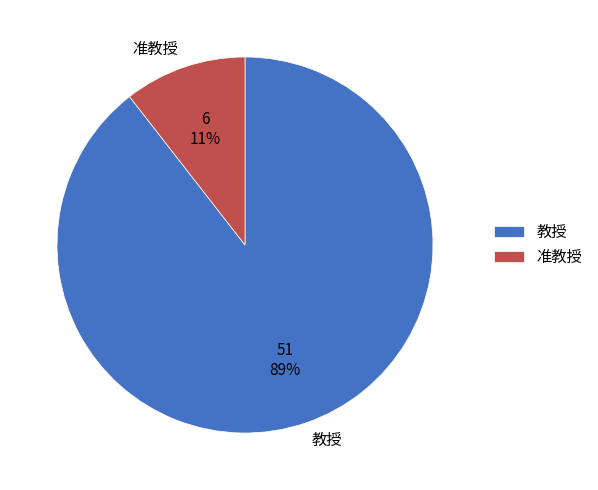

Does any single category account for the majority?

Yes